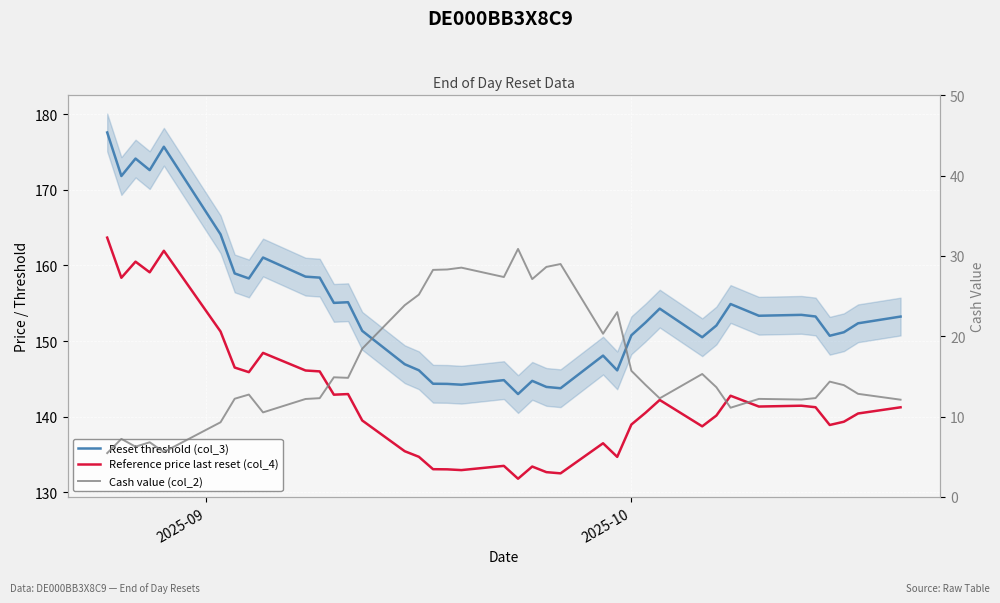

Reading right to left, transcribe all the data shown in this chart.

Reset threshold (col_3): 153.2	152.3	151.2	150.7	153.2	153.5	153.3	154.9	152.1	150.5	154.3	152.5	150.8	146.1	148.1	143.8	143.9	144.7	143.0	144.8	144.2	144.3	144.3	146.1	146.9	151.3	155.1	155.0	158.4	158.5	161.0	158.3	158.9	164.1	175.7	172.6	174.1	171.8	177.6
Reference price last reset (col_4): 141.2	140.4	139.3	138.9	141.2	141.4	141.3	142.8	140.1	138.7	142.2	140.5	138.9	134.7	136.5	132.5	132.7	133.4	131.8	133.5	132.9	133.0	133.0	134.7	135.4	139.5	143.0	142.9	146.0	146.1	148.4	145.9	146.5	151.3	161.9	159.1	160.5	158.4	163.7
Cash value (col_2): 12.1	12.8	13.9	14.4	12.3	12.1	12.2	11.1	13.7	15.3	12.3	13.9	15.7	23.0	20.3	29.0	28.6	27.1	30.9	27.4	28.6	28.3	28.3	25.2	23.9	18.5	14.8	14.9	12.3	12.2	10.5	12.8	12.2	9.3	5.6	6.8	6.3	7.2	5.5